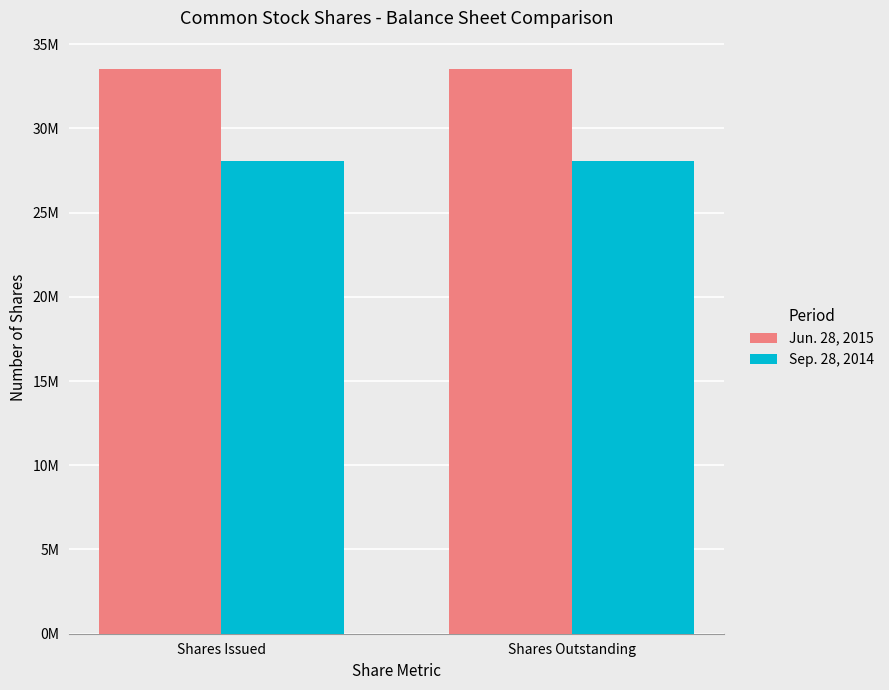

Does the chart contain stacked bars?

No